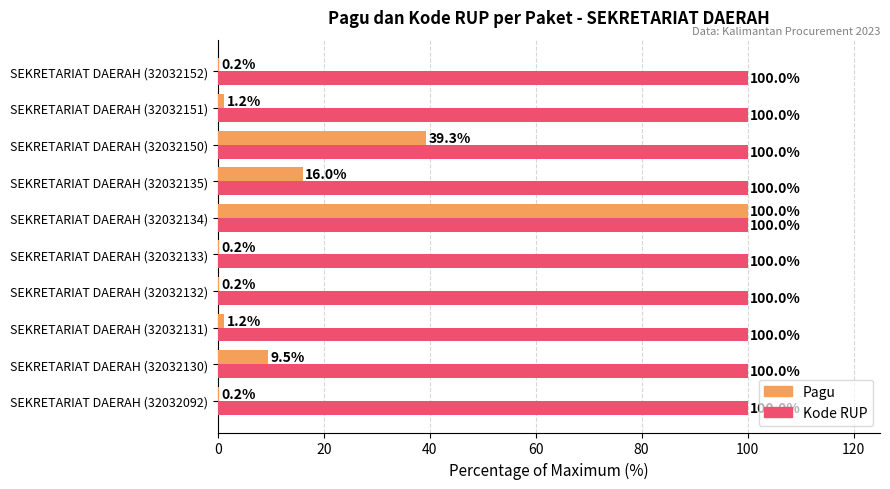

Which series changed the most between SEKRETARIAT DAERAH (32032131) and SEKRETARIAT DAERAH (32032152)?

Pagu